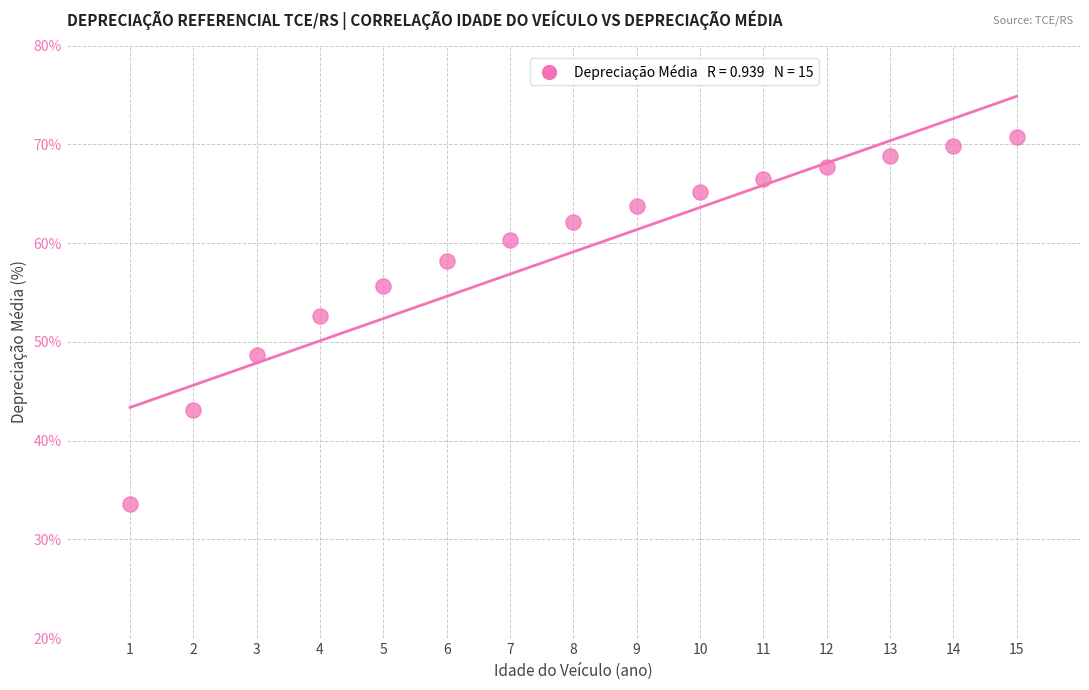

What is the range of Y values (max minus min)?

37.1